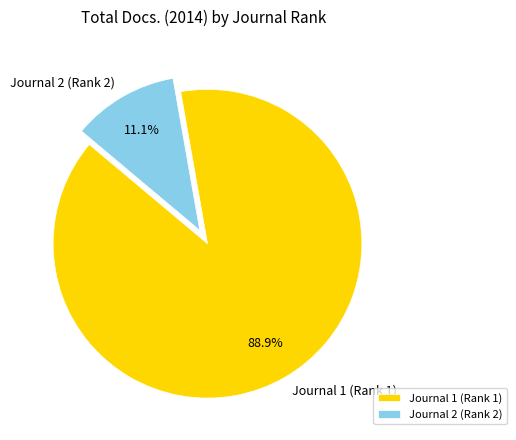

To the nearest percent, what is the difference between the Journal 1 (Rank 1) and Journal 2 (Rank 2) slice percentages?

78%